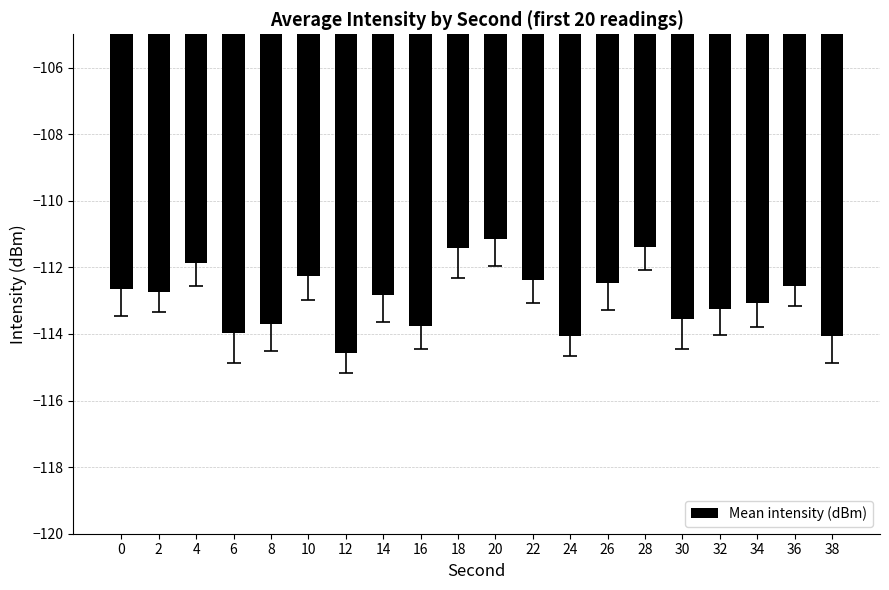

The value at 14 is -112.8. True or false?

True